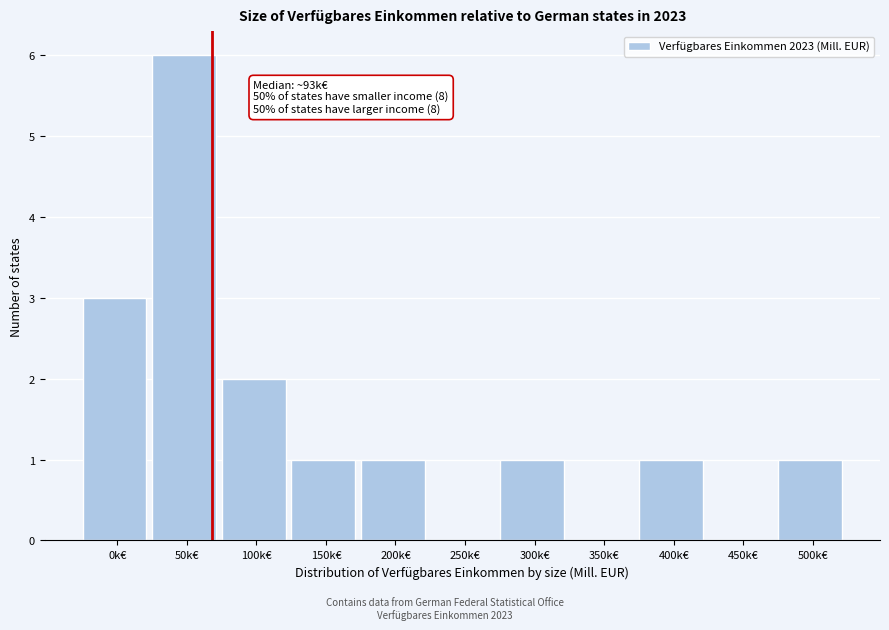

Reading right to left, extract all data points from this chart.

500k€=1	450k€=0	400k€=1	350k€=0	300k€=1	250k€=0	200k€=1	150k€=1	100k€=2	50k€=6	0k€=3